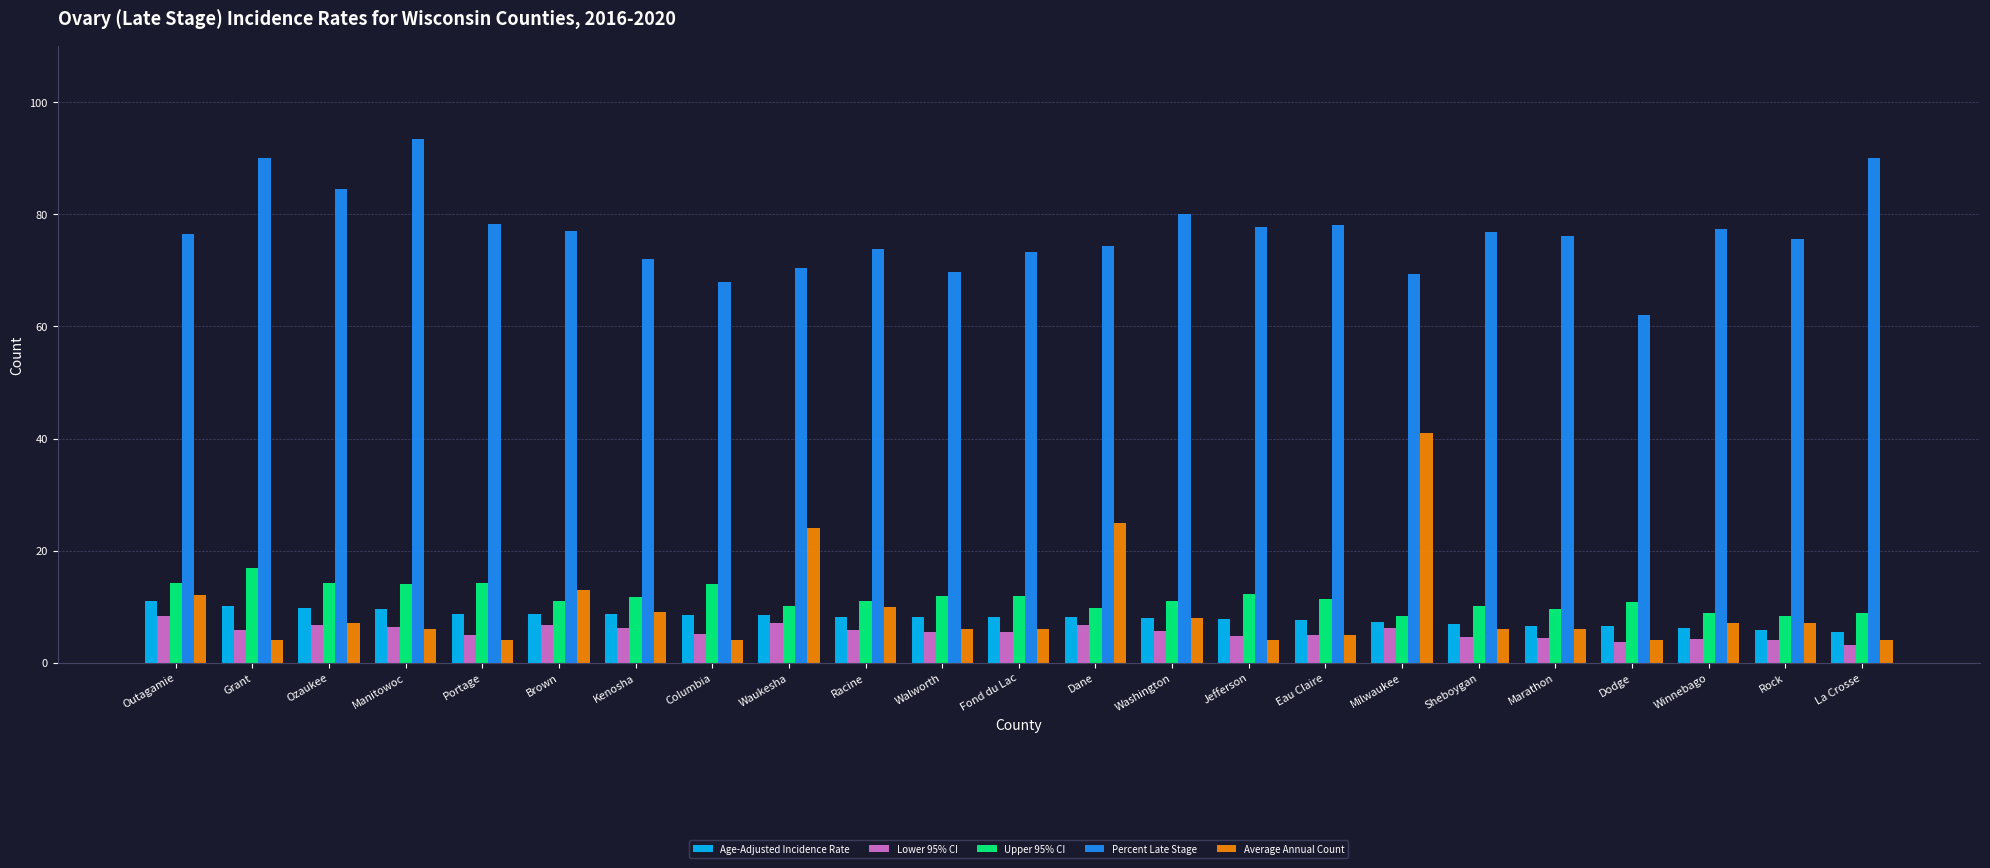

Rank the series at Outagamie from lowest to highest value.

Lower 95% CI, Age-Adjusted Incidence Rate, Average Annual Count, Upper 95% CI, Percent Late Stage